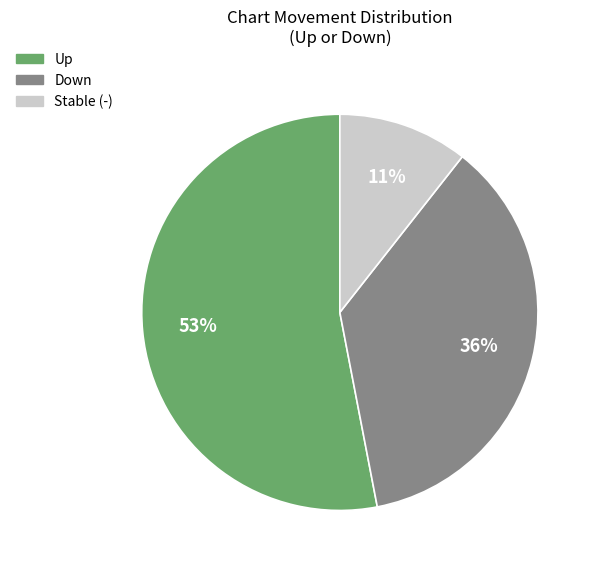

To the nearest percent, what is the average slice percentage?

33%